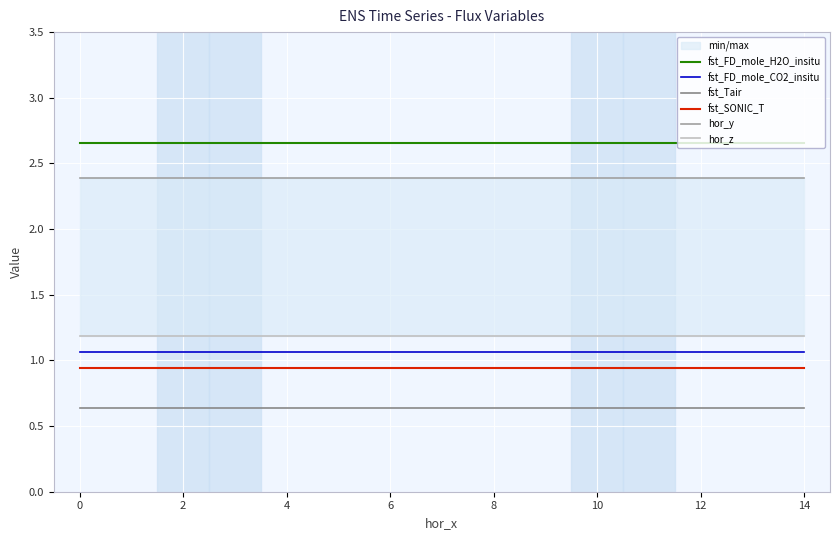

True or false: fst_SONIC_T has a value of 0.2 at 12.

False